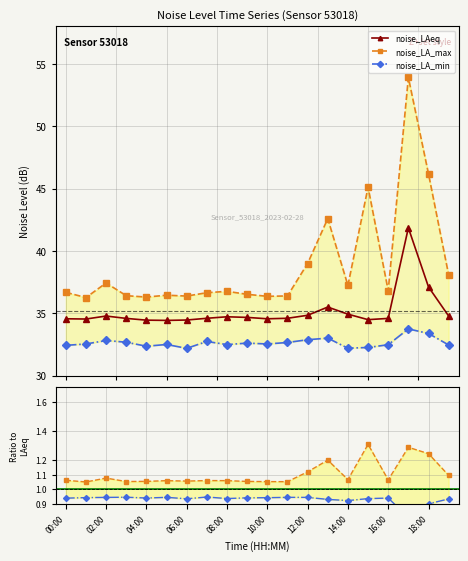

What is the value of the noise_LAeq point at the 5th from the left?

34.5